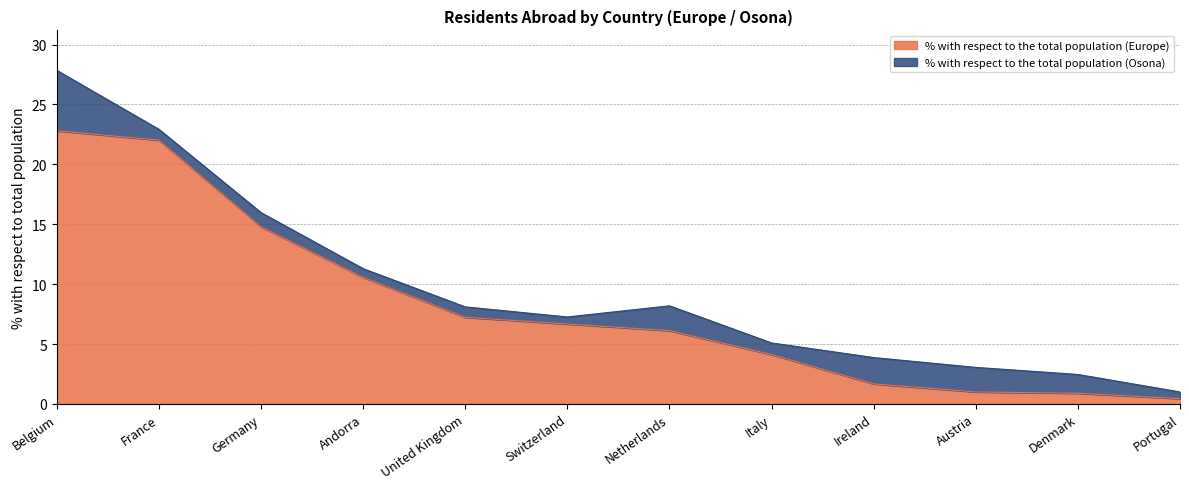

How many data points are less than 6?

5